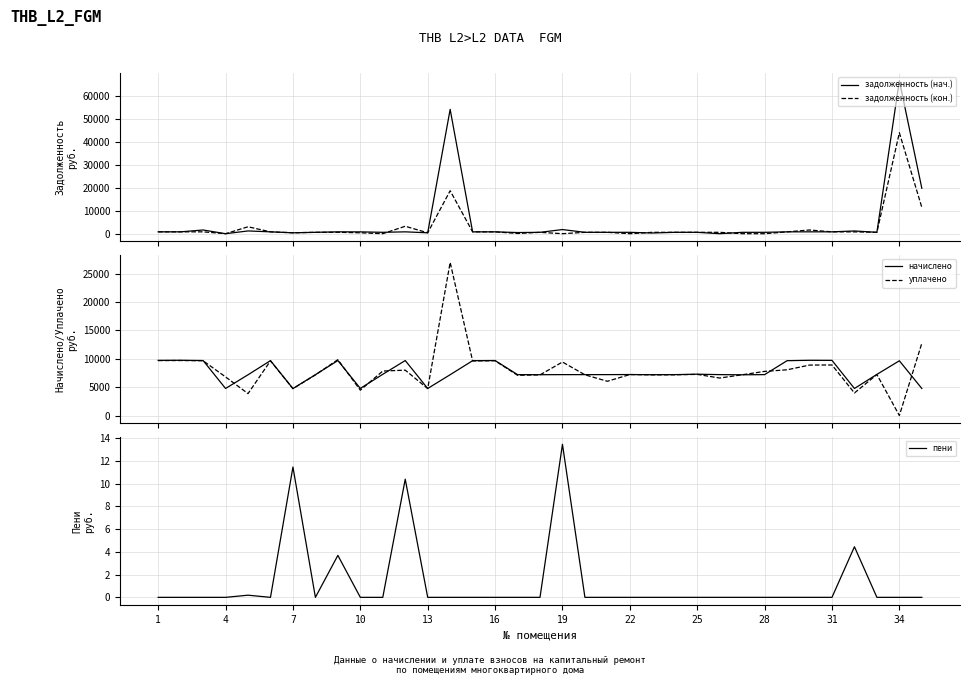

Rank the series by their maximum value, from lowest to highest.

пени, начислено, уплачено, задолженность (кон.), задолженность (нач.)